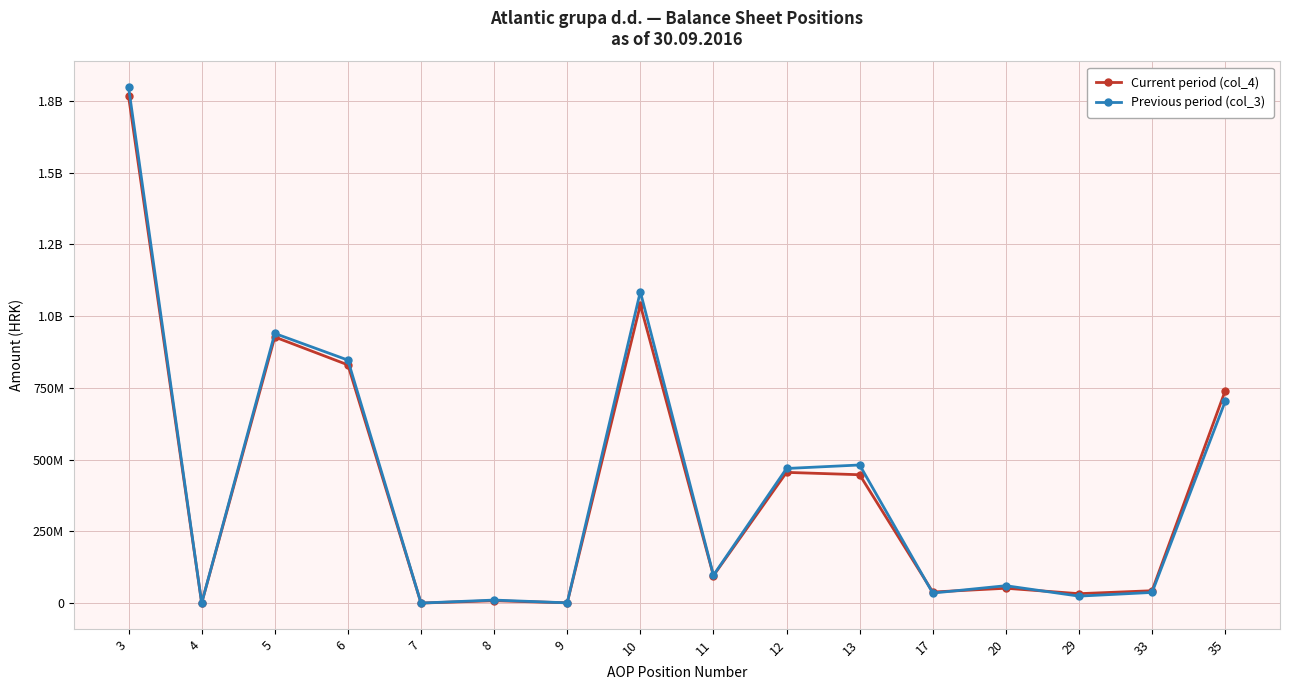

Does the chart have visible grid lines?

Yes